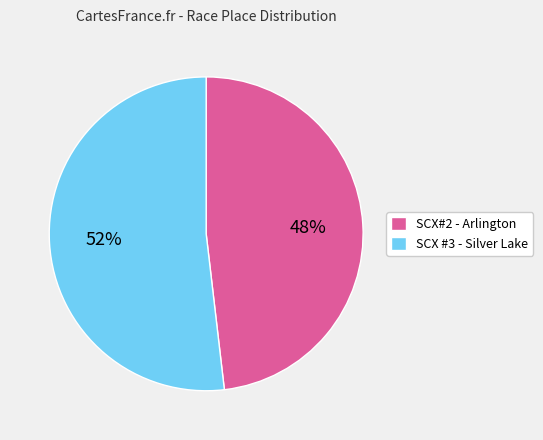

Is it true that SCX#2 - Arlington is 38% of the pie?

False